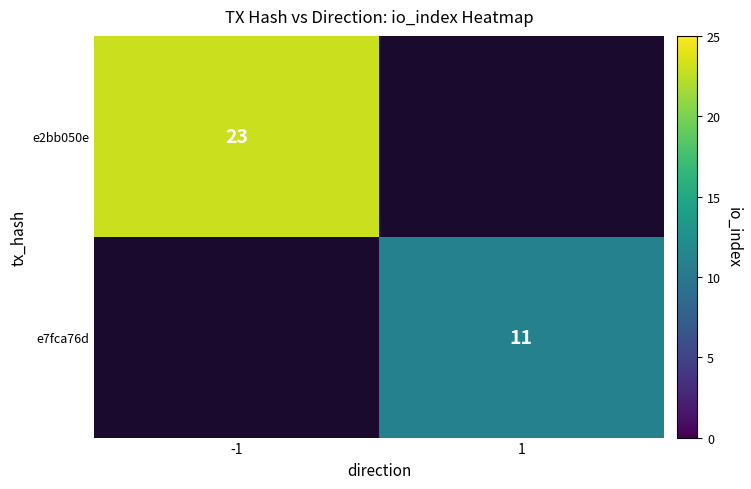

Is it true that e7fca76d equals 11 at 1?

True